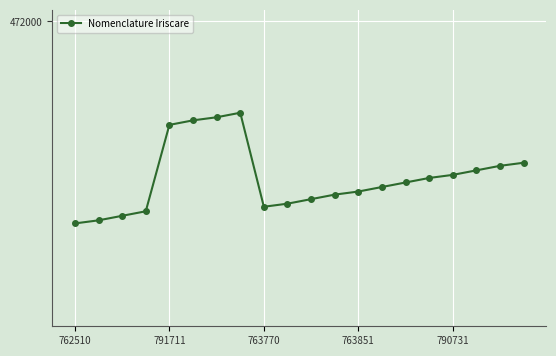

Is this an area chart (filled region under the line)?

No